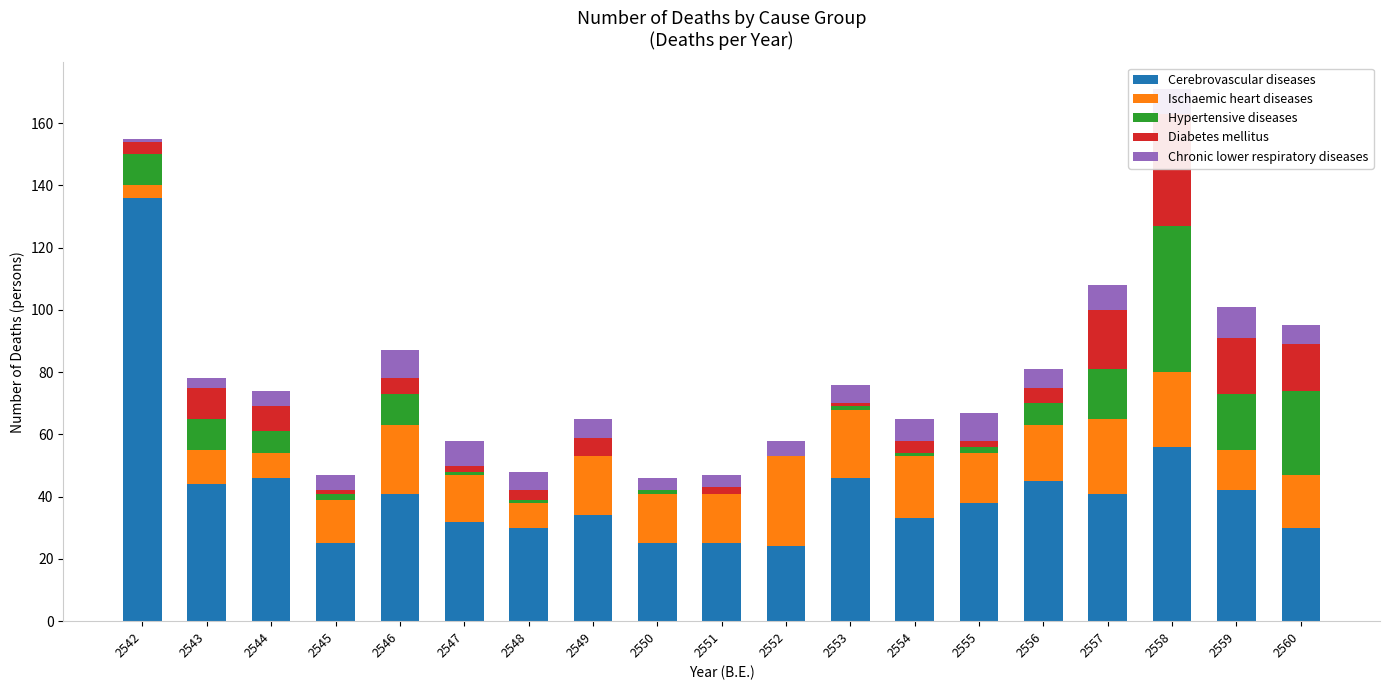

What is the average value of the Chronic lower respiratory diseases series?

6